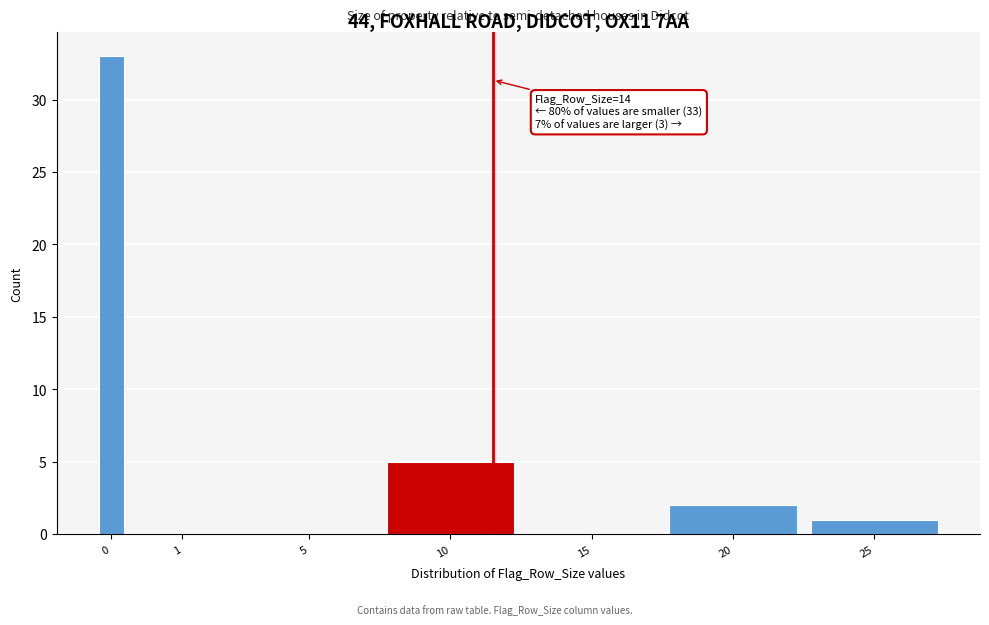

Reading left to right, extract all data points from this chart.

0=33	1=0	5=0	10=5	15=0	20=2	25=1